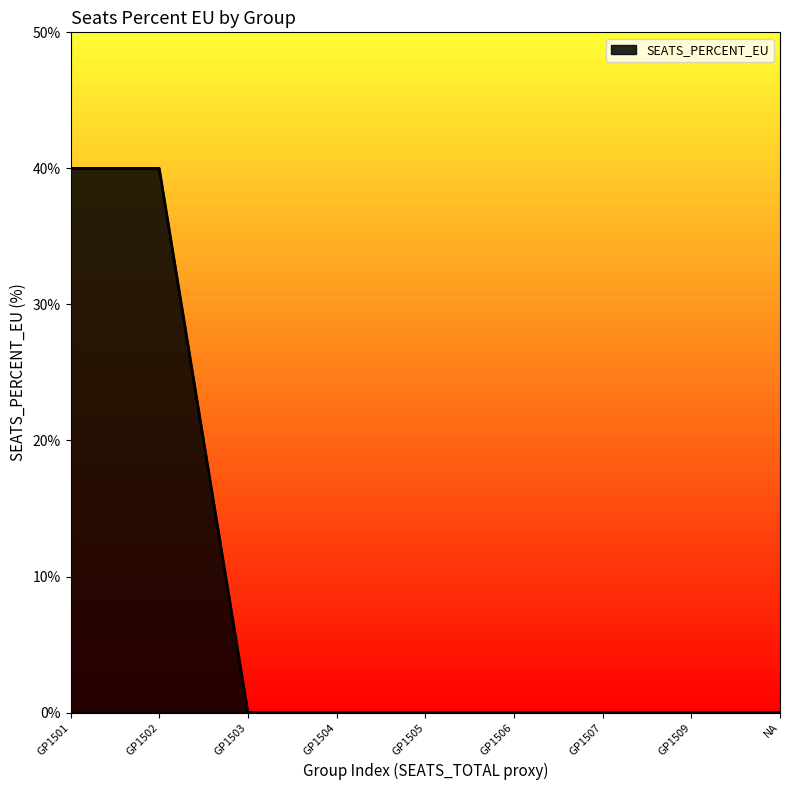

Does the chart display data point markers on the line(s)?

No